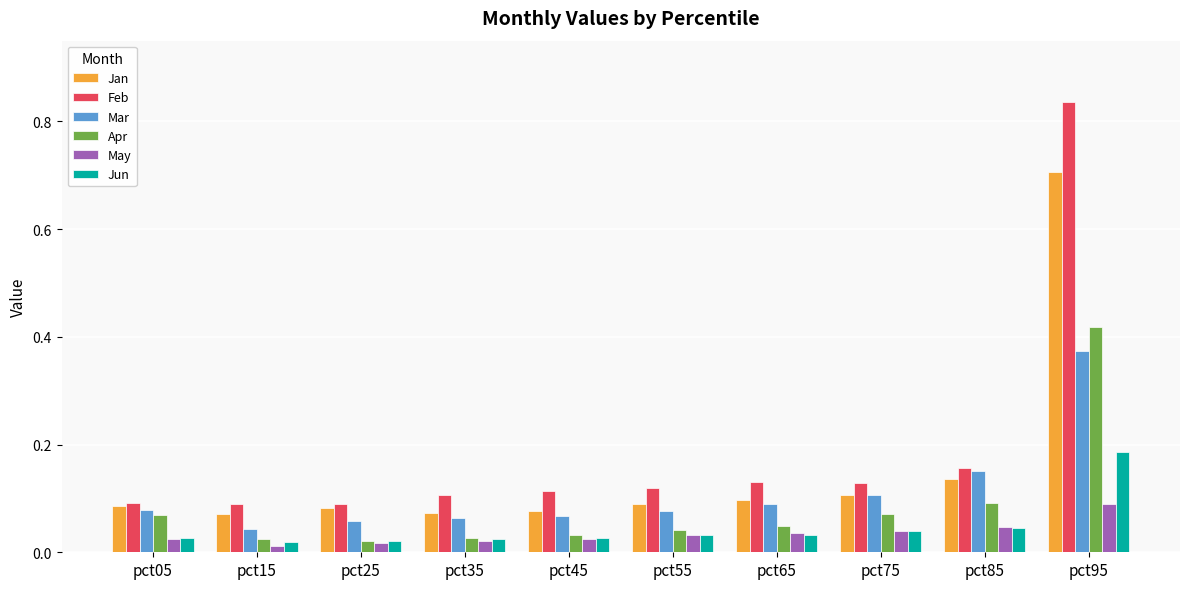

The Mar series shows 0.0 at pct65. True or false?

False